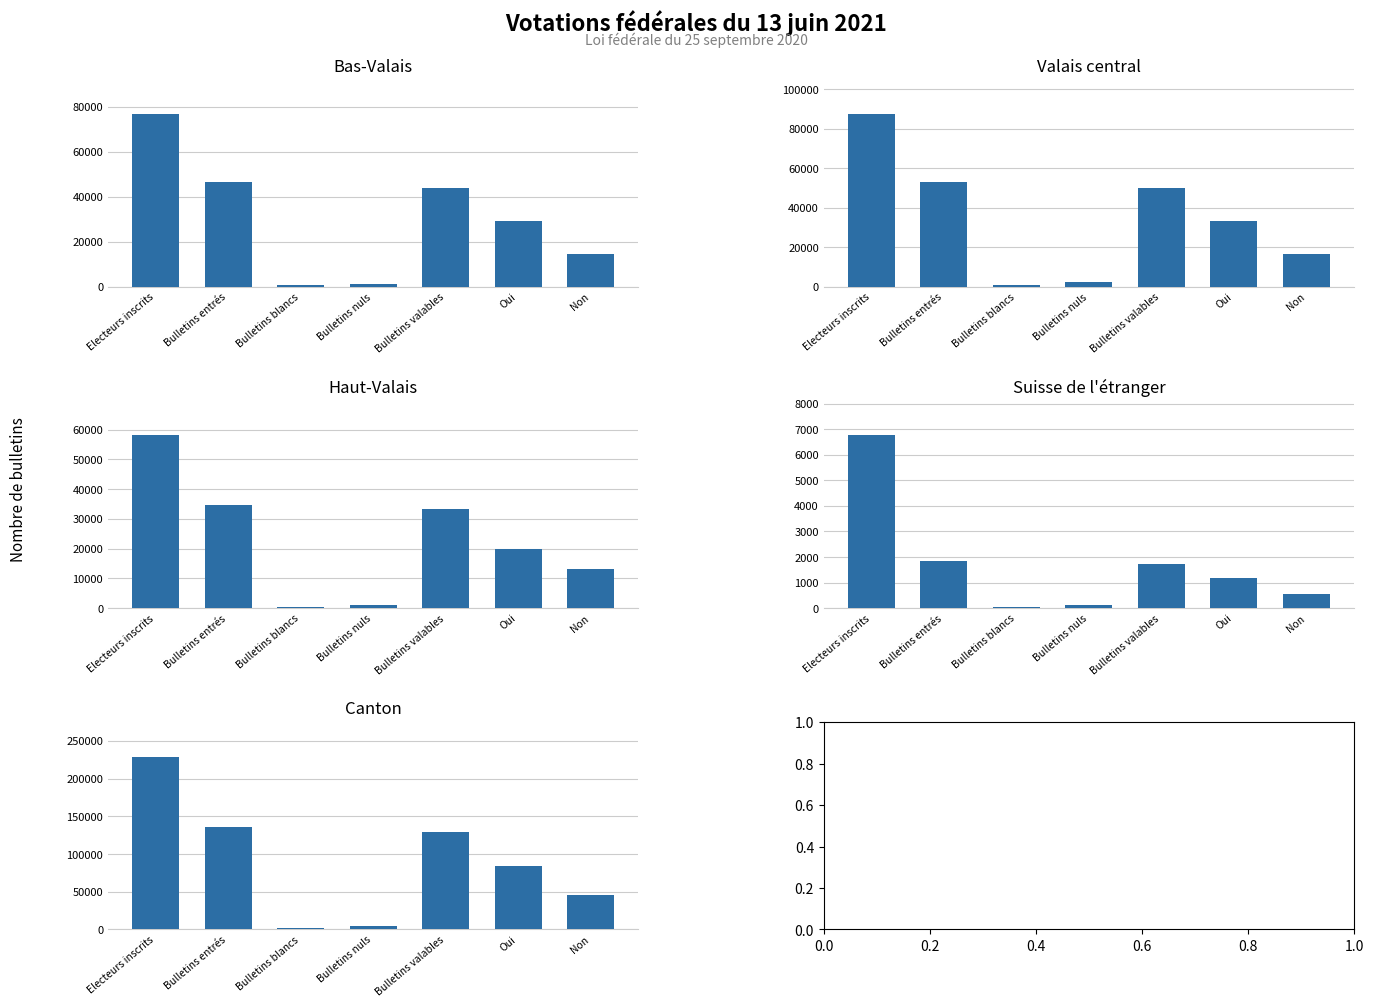

Reading left to right, transcribe all the data shown in this chart.

Bas-Valais: 76751	46317	940	1385	43992	29384	14608
Valais central: 87461	52943	805	2216	49922	33217	16705
Haut-Valais: 58102	34705	282	1172	33251	19953	13298
Suisse de l'étranger: 6757	1857	35	103	1719	1183	536
Canton: 229071	135822	2062	4876	128884	83737	45147